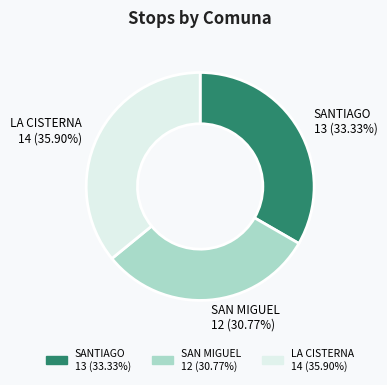

How many slices are in this pie chart?

3